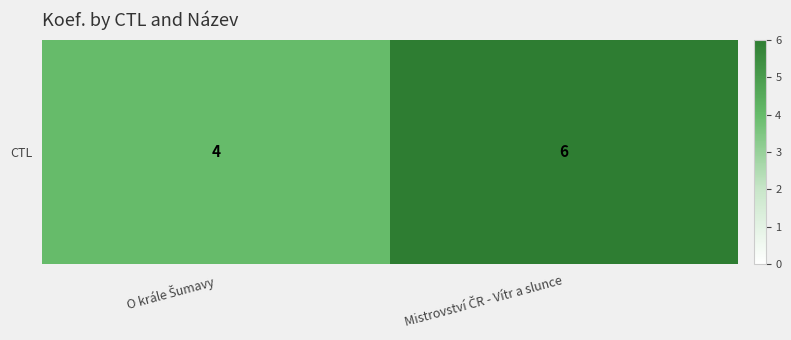

What is the difference between the maximum and minimum values?

2